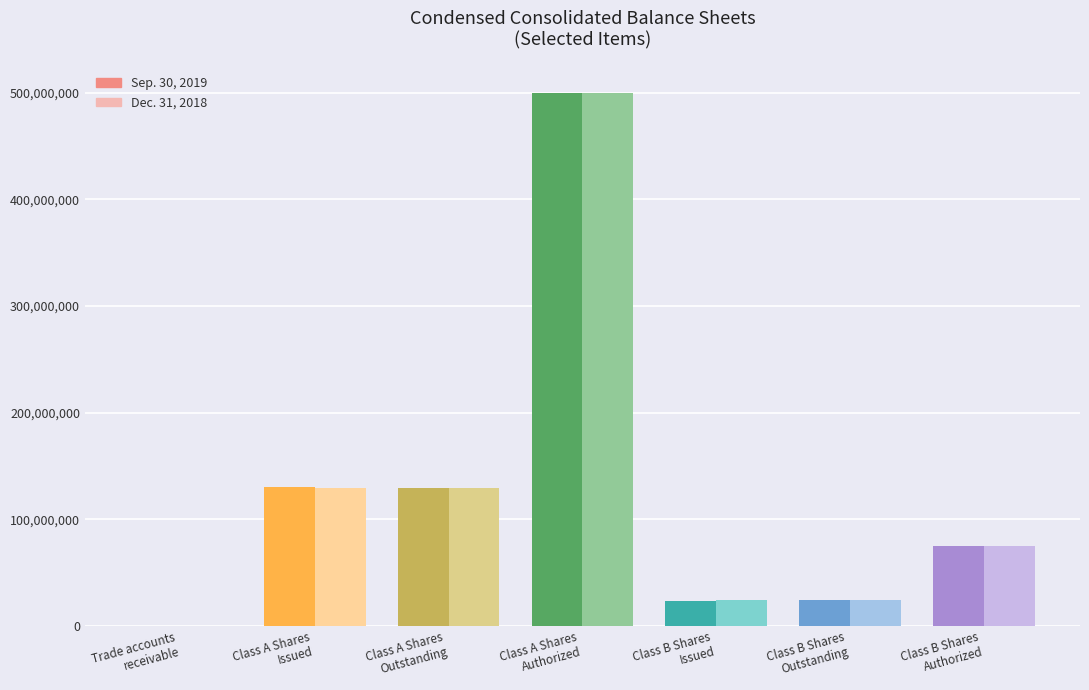

How many values in the Dec. 31, 2018 series are below 75000000?

3